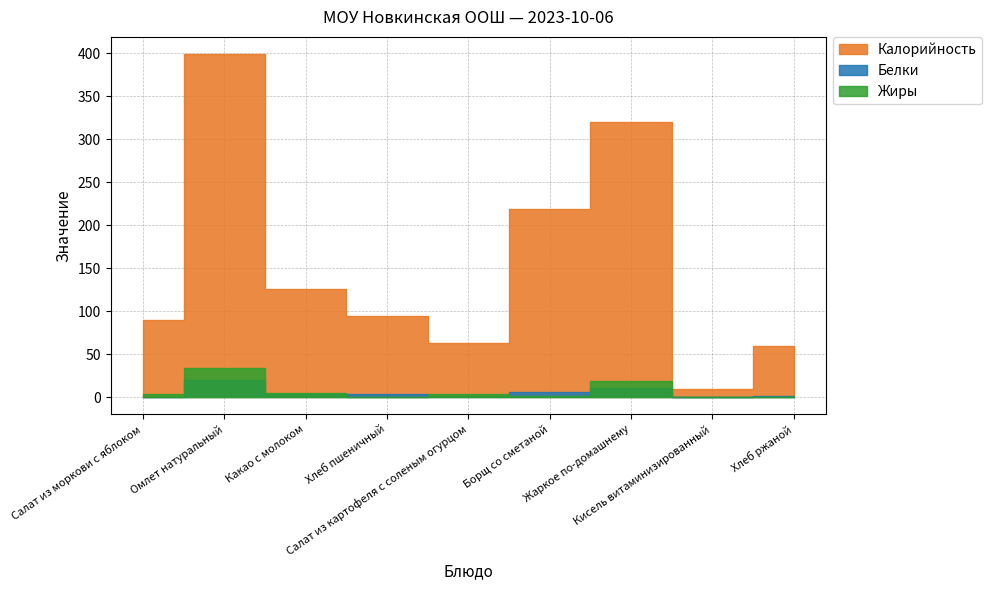

How many lines are shown in the chart?

3